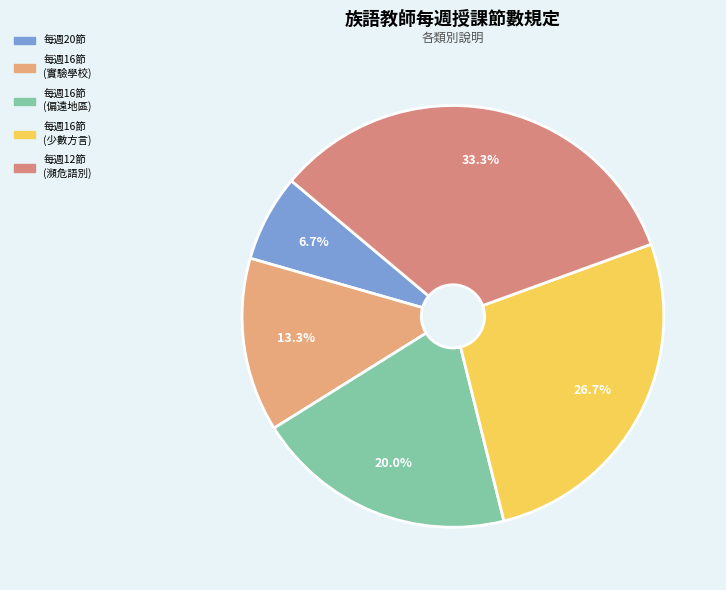

How many slices are in this pie chart?

5